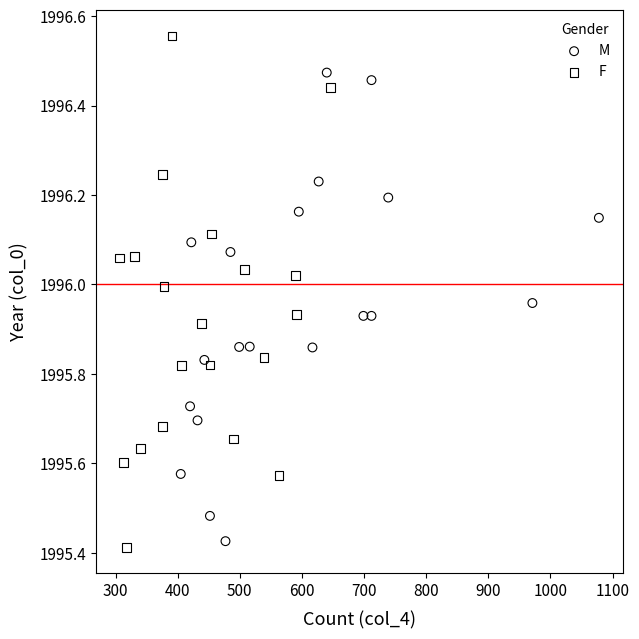

Which series contains the highest Y value?

F